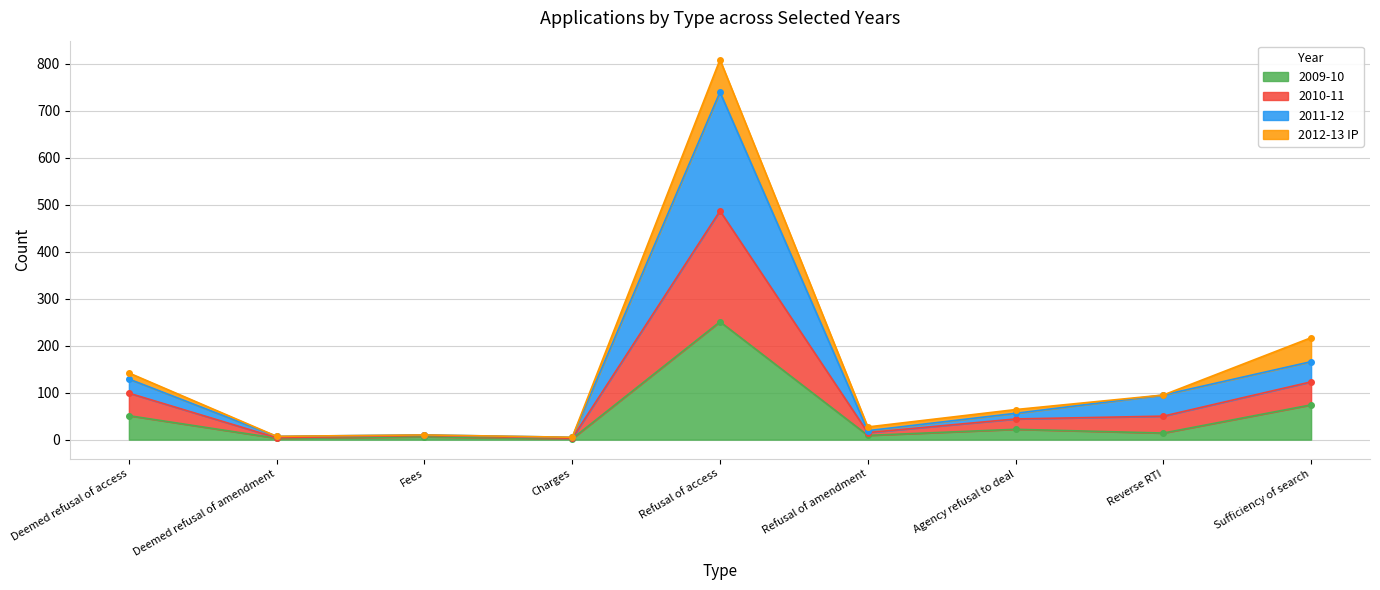

What is the label of the 7th point from the left?

Agency refusal to deal